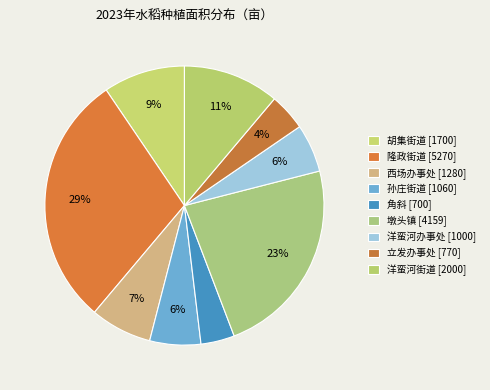

What is the change in value from 西场办事处 to 洋蛮河街道?

+720